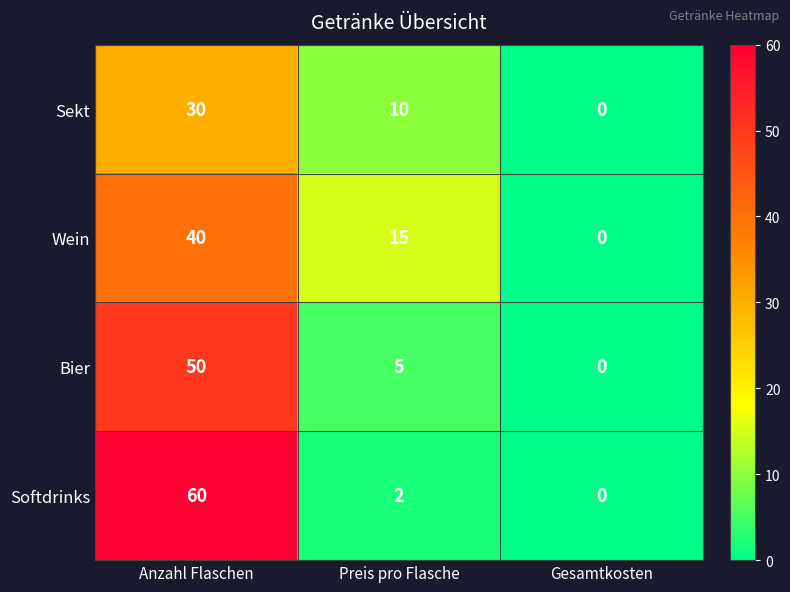

Rank the series by their maximum value, from highest to lowest.

Softdrinks, Bier, Wein, Sekt